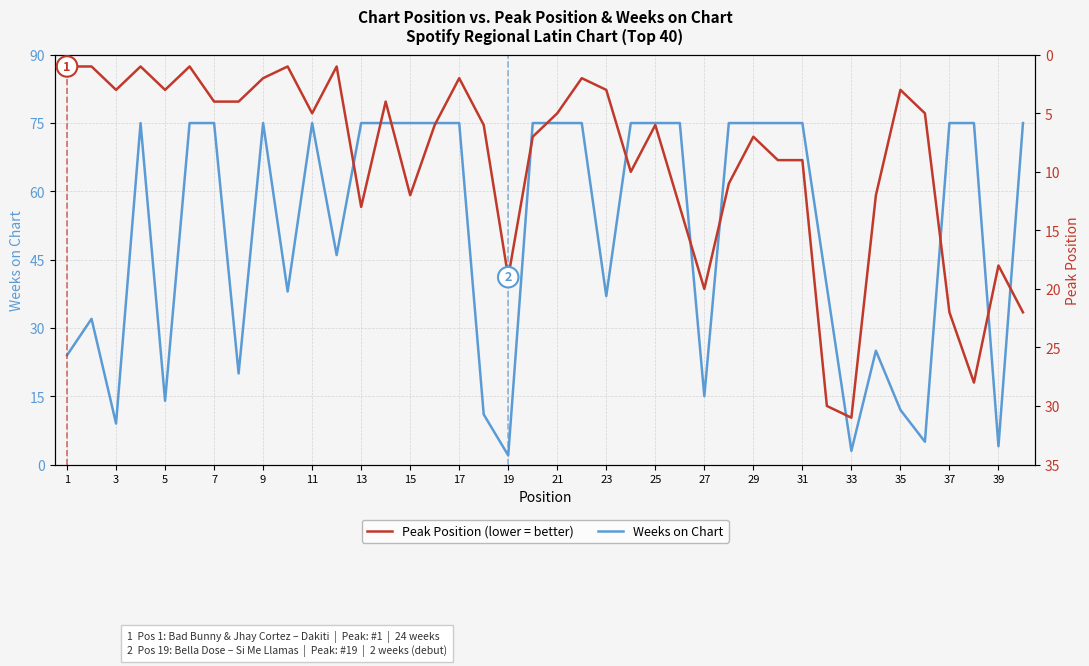

What is the sum of all Peak Position (red) values?

362